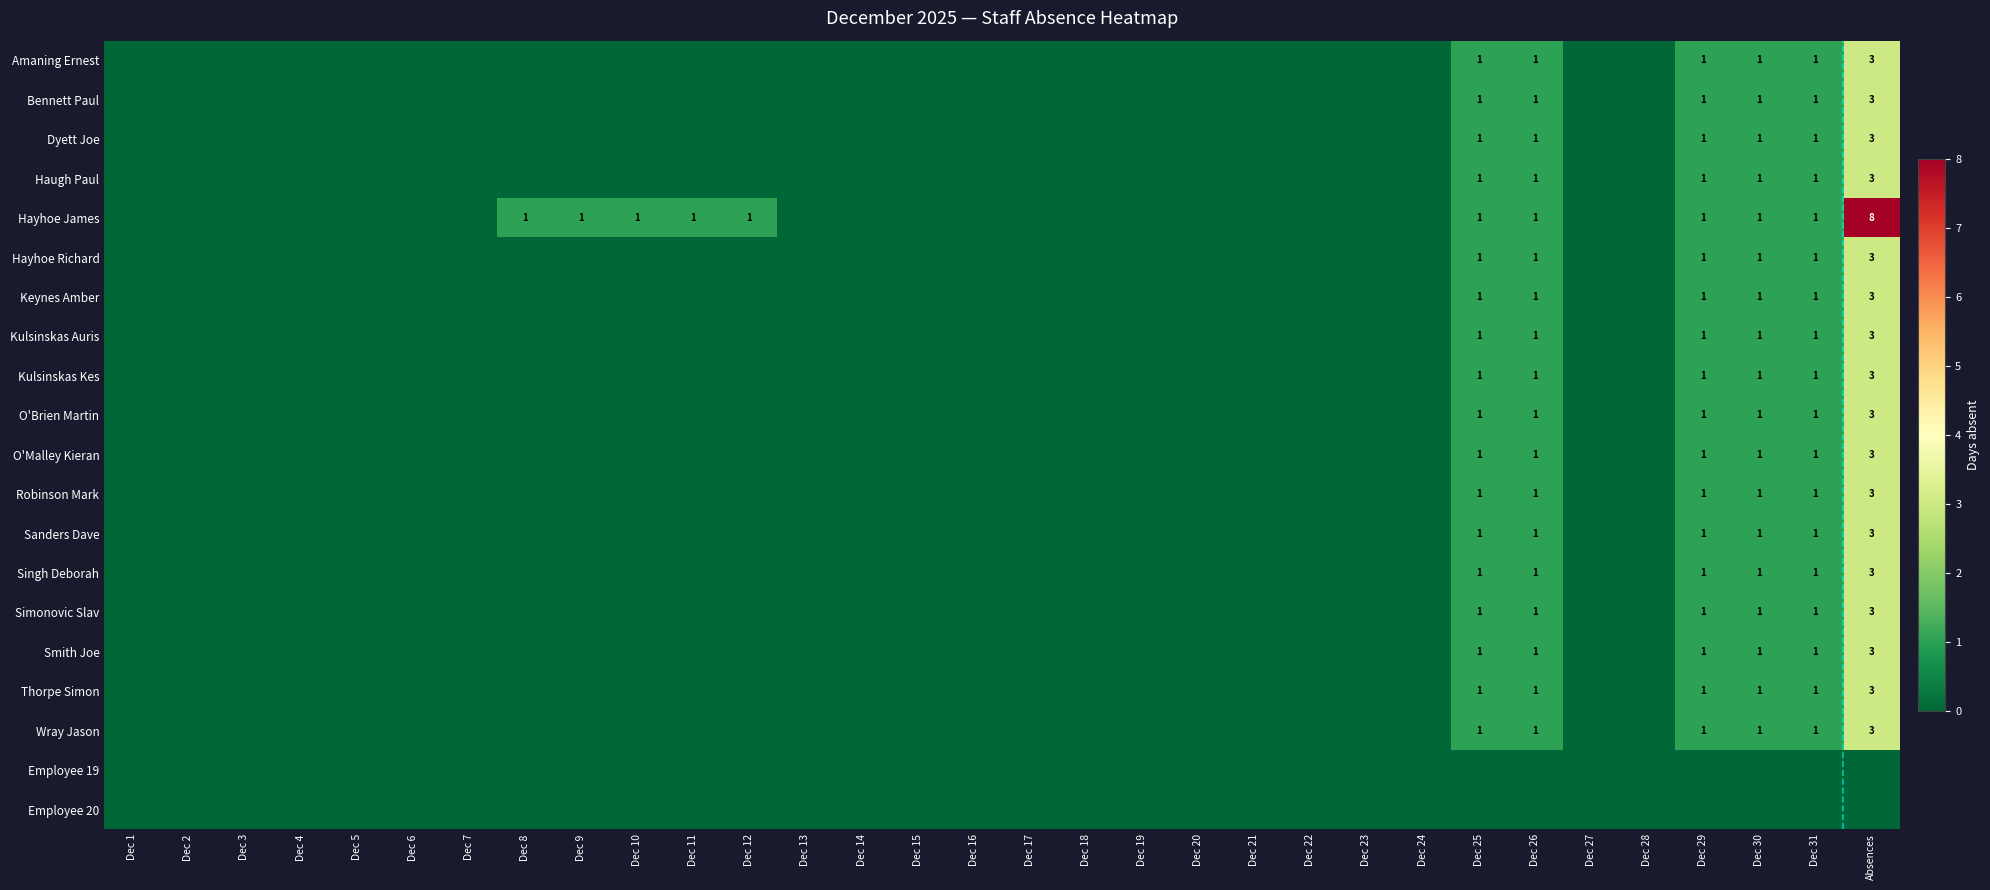

The O'Malley Kieran series shows 0 at Dec 25. True or false?

False